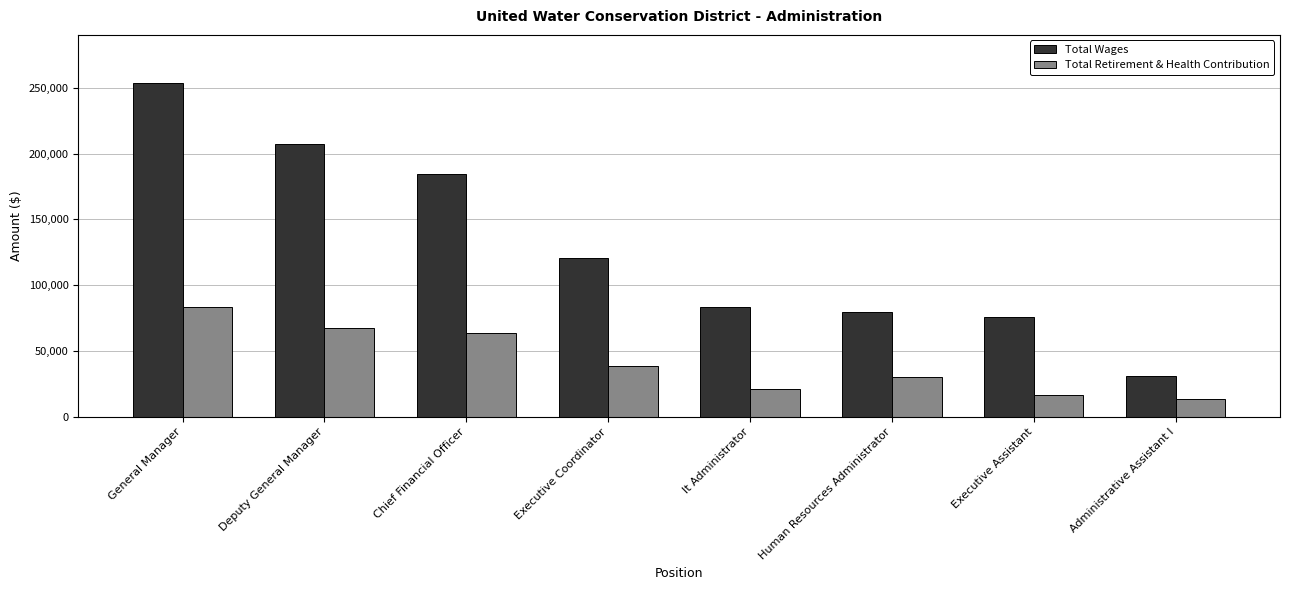

Rank the series at It Administrator from lowest to highest value.

Total Retirement & Health Contribution, Total Wages